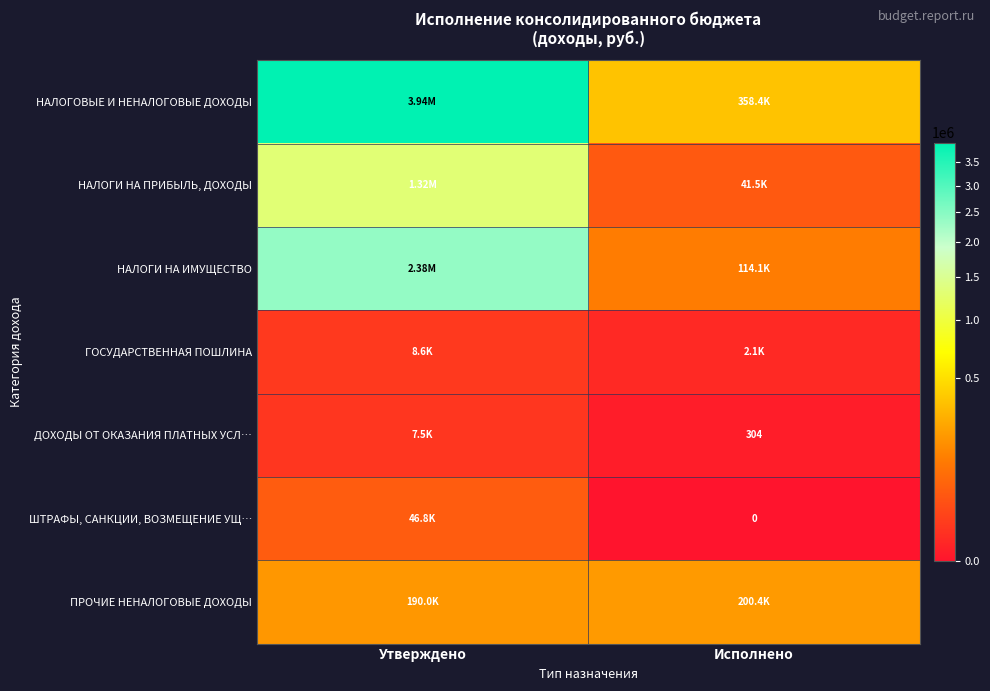

At which label does НАЛОГОВЫЕ И НЕНАЛОГОВЫЕ ДОХОДЫ reach its minimum?

Исполнено